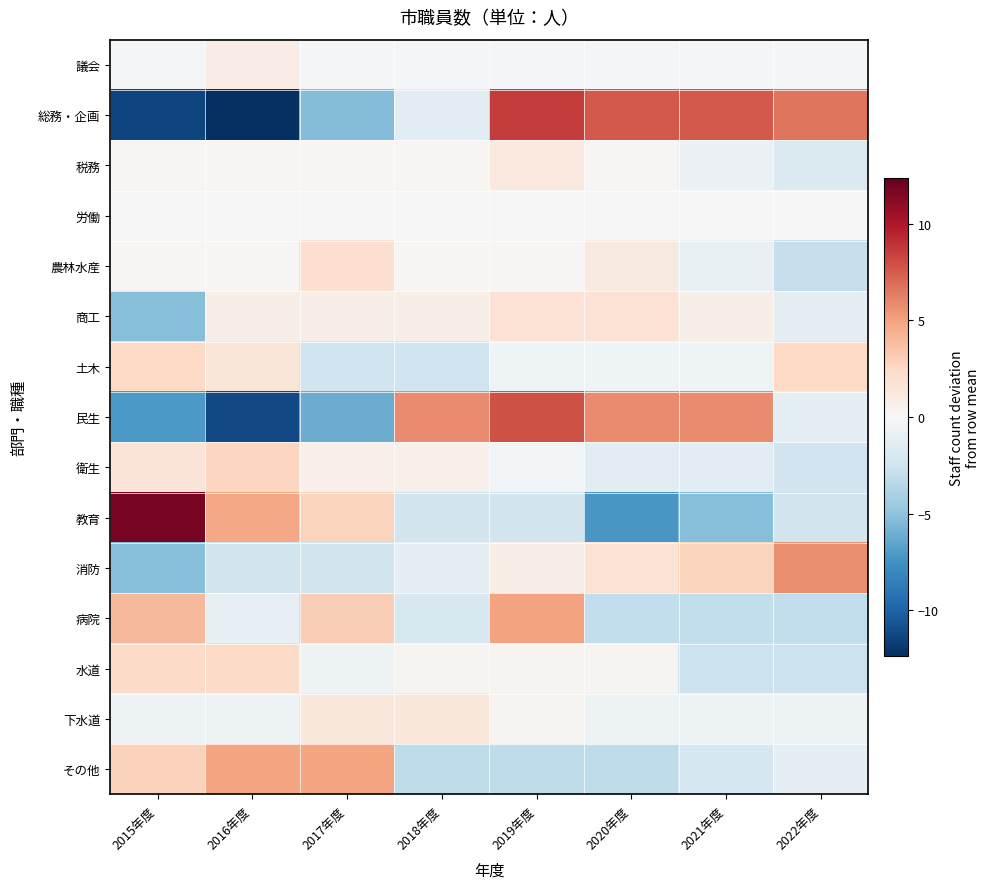

At which category is the sum across all series the highest?

2019年度